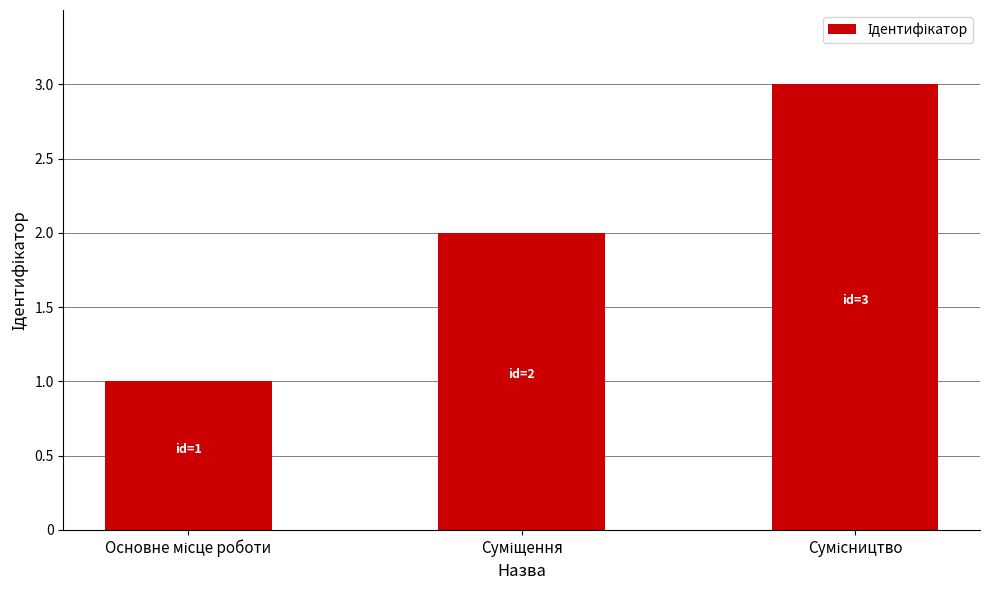

What is the greatest value displayed?

3